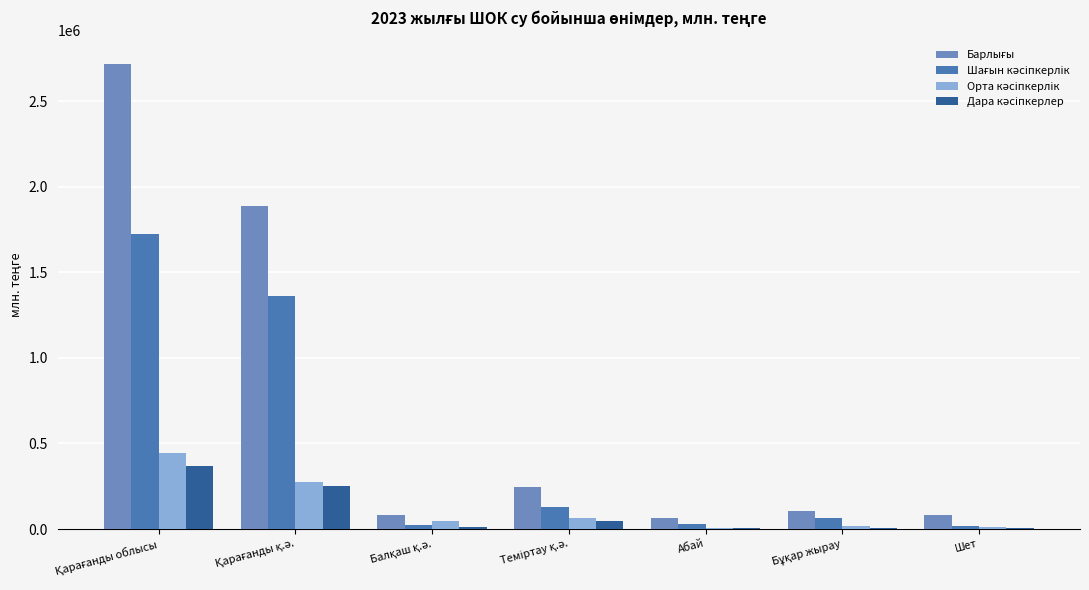

What is the smallest value displayed?

3872